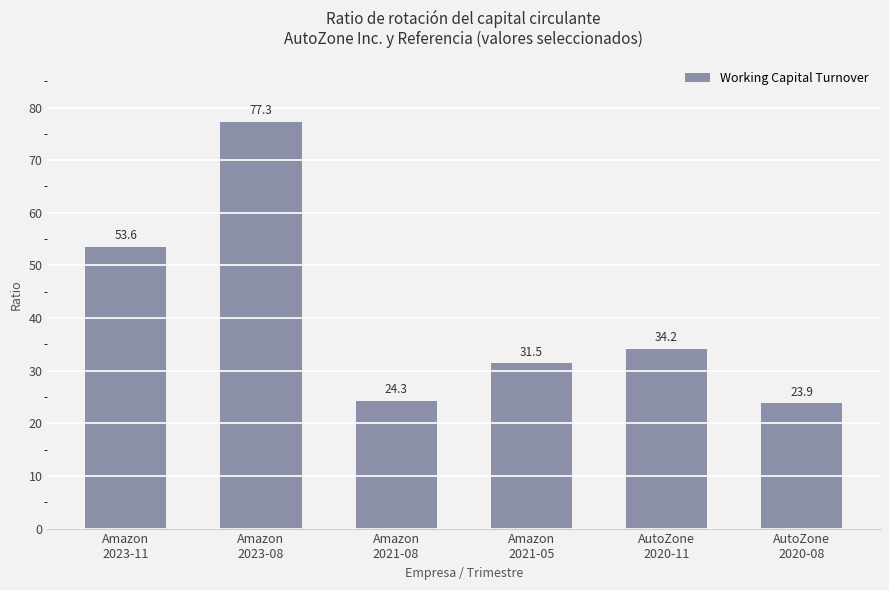

What is the change in value from Amazon
2023-11 to Amazon
2021-05?

-22.1